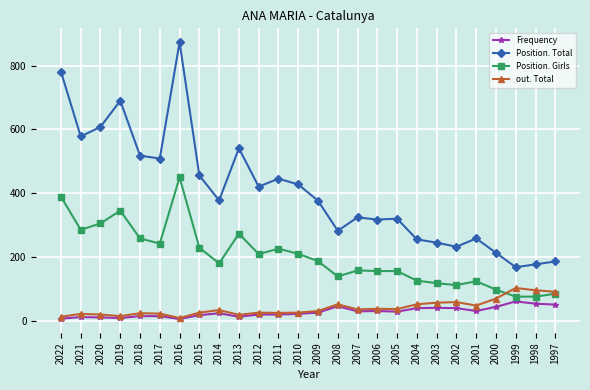

What is the sum of the Position. Total values at 2008 and 2021?

861